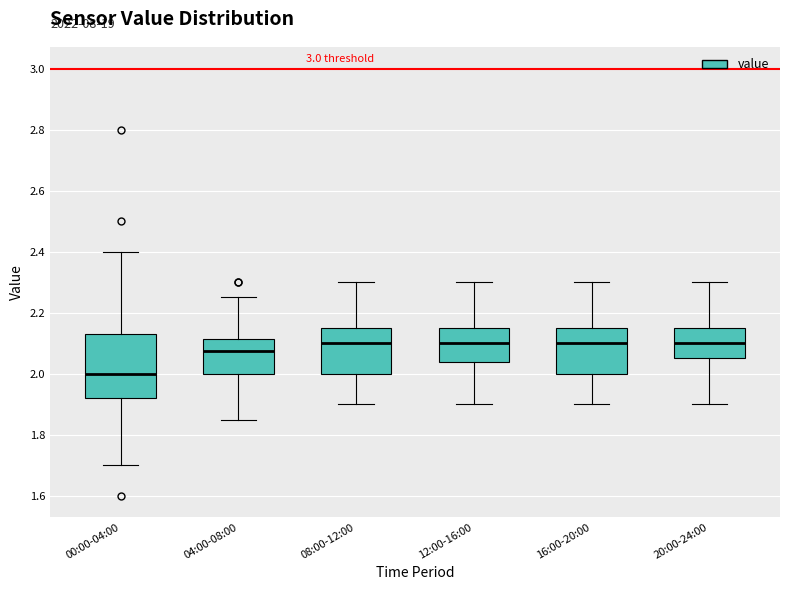

Where is the lower edge of the box for 16:00-20:00 on the y-axis? The values are not printed on the chart, so give them approximately, as read against the axis.

2.00